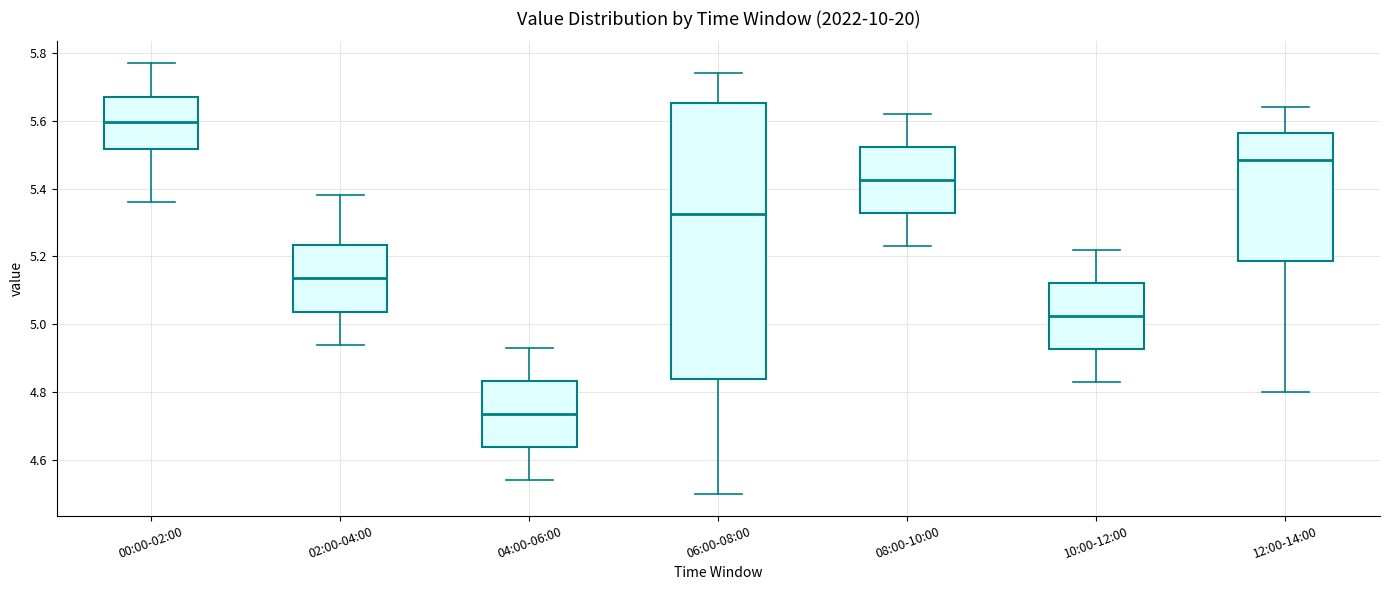

Which box has the highest median line?

00:00-02:00